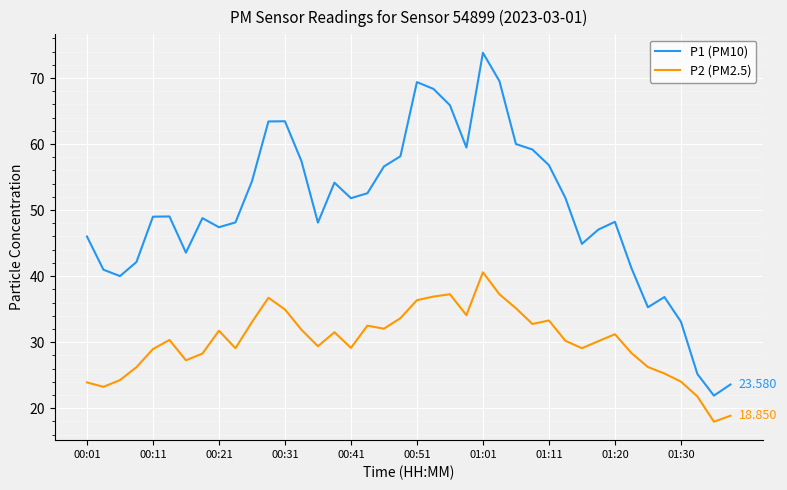

True or false: P2 (PM2.5) and P1 (PM10) intersect in this chart.

False